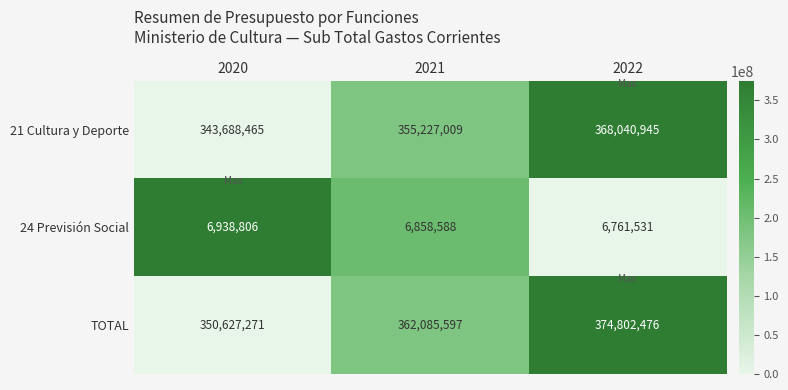

The value of 24 Previsión Social at 2021 is 6858588. True or false?

True